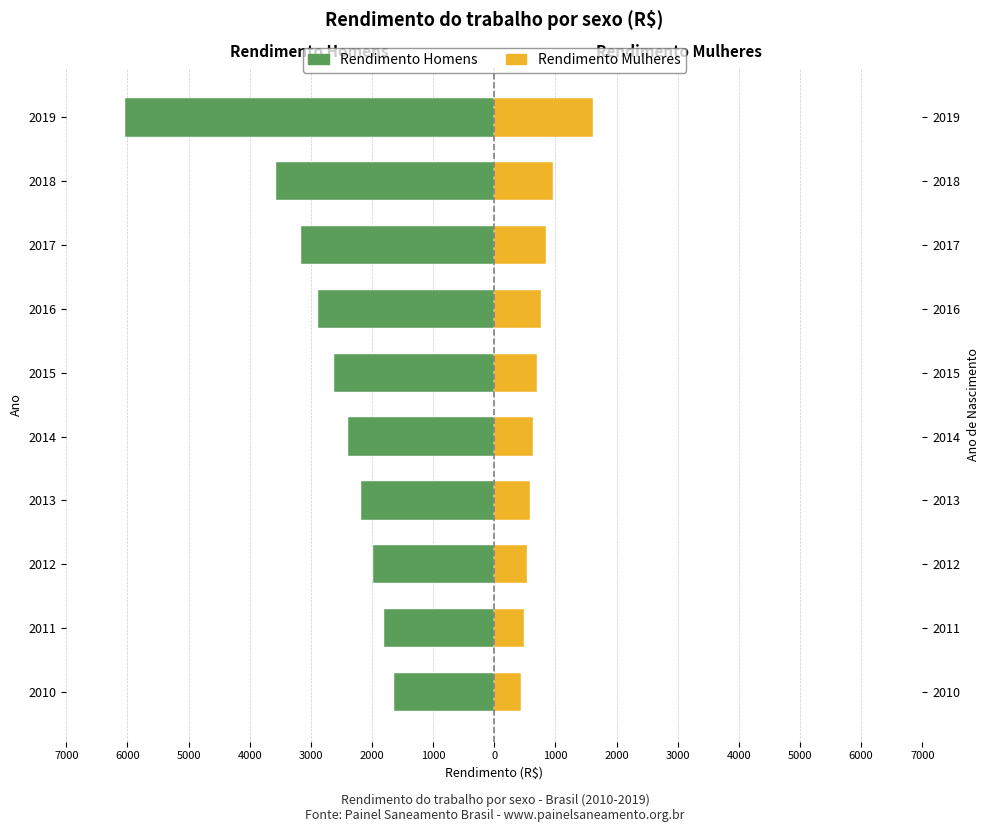

What is the total value across all series at 2016?

-2114.6